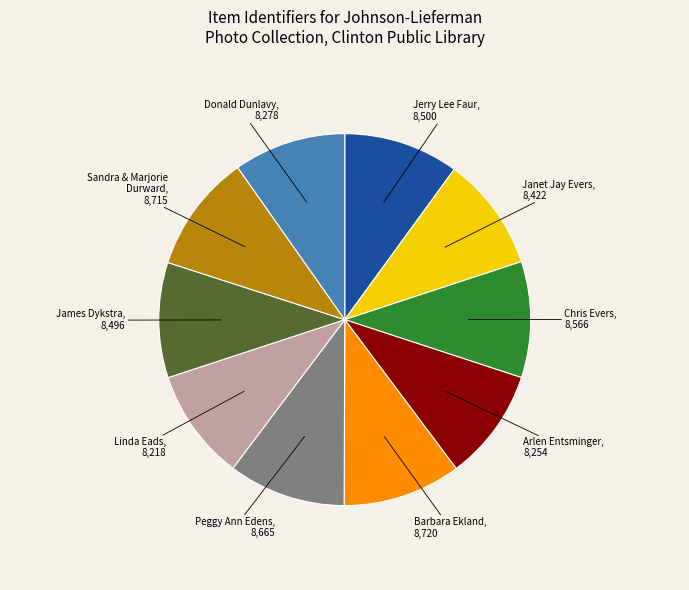

Approximately how many times larger is the value at Jerry Lee Faur compared to Linda Eads?

1.0